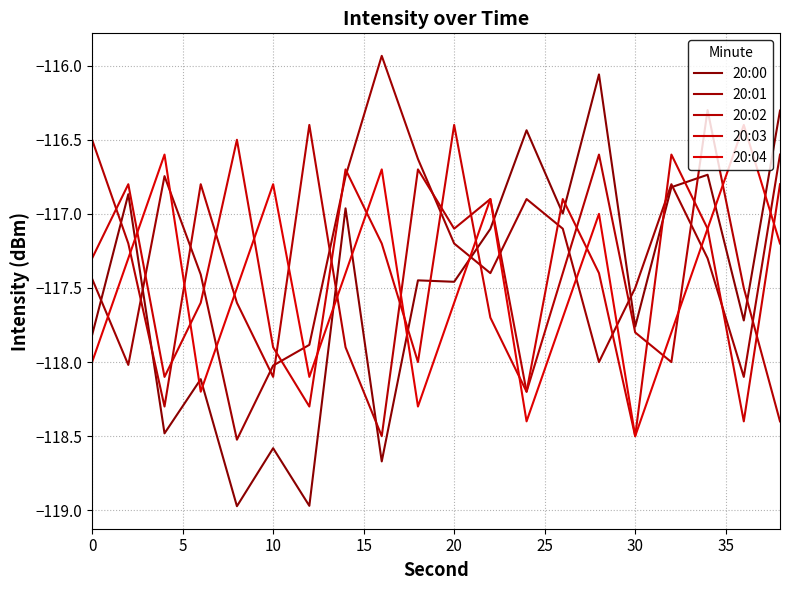

What is the difference between the second highest and minimum values in the 20:04 series?

1.9